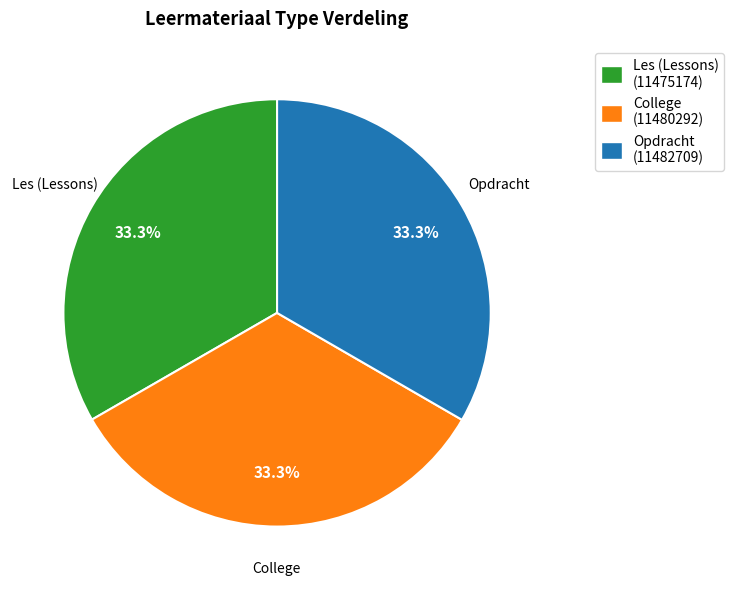

To the nearest percent, what is the average slice percentage?

33%